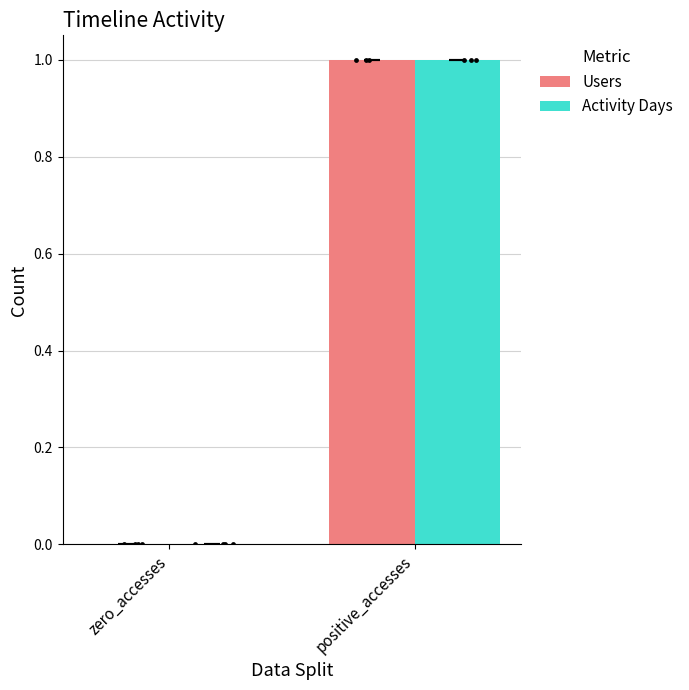

Is the value of Activity Days at positive_accesses greater than the value of Users at positive_accesses?

No